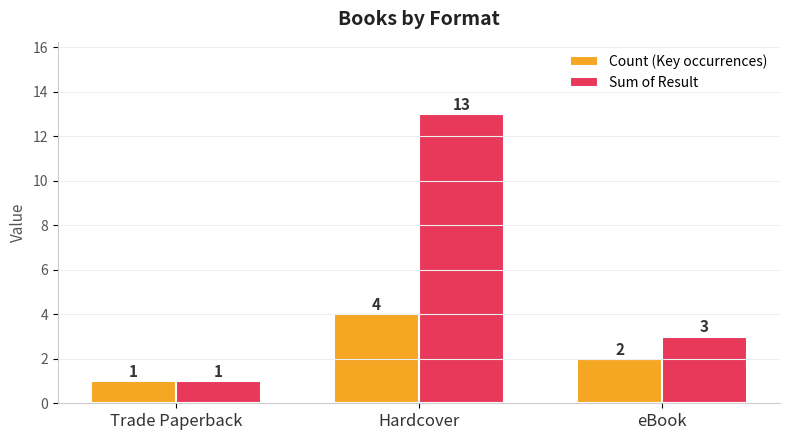

How many series are shown in this chart?

2